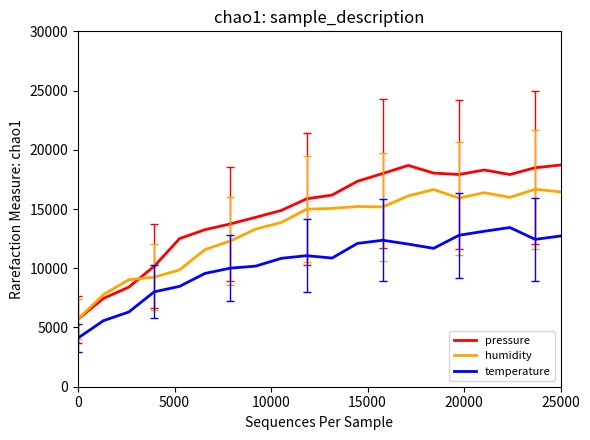

Rank the series by their maximum value, from highest to lowest.

pressure, humidity, temperature